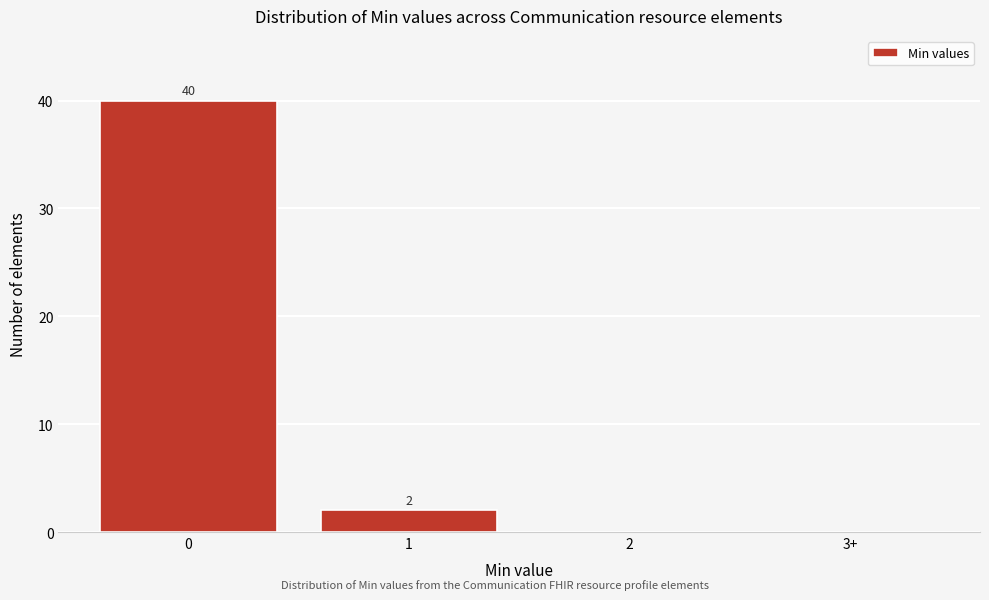

Reading left to right, what are all the values shown in this chart?

0=40	1=2	2=0	3+=0